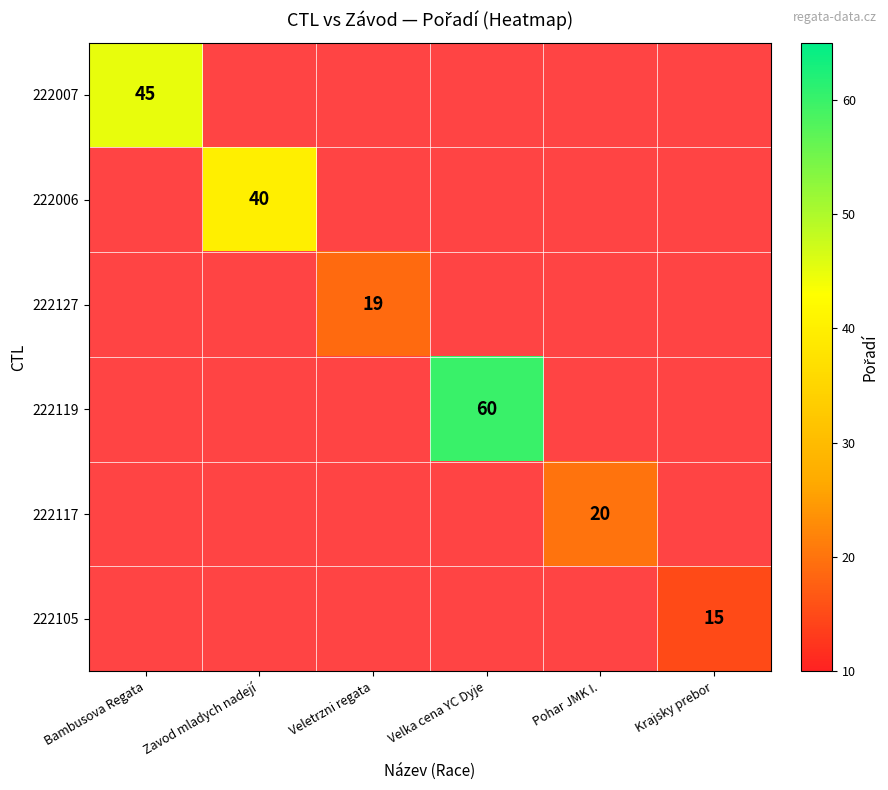

The 222007 series shows 45 at Bambusova Regata. True or false?

True